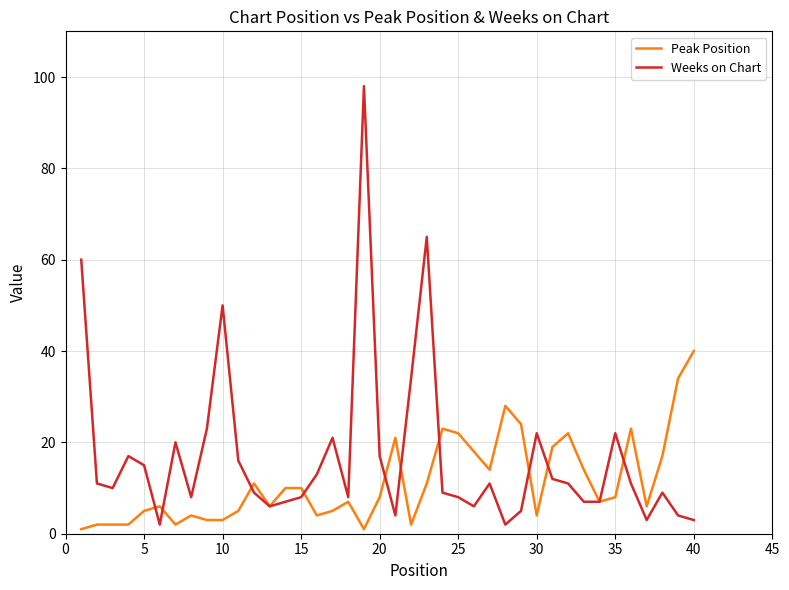

What is the maximum value shown in the chart?

98